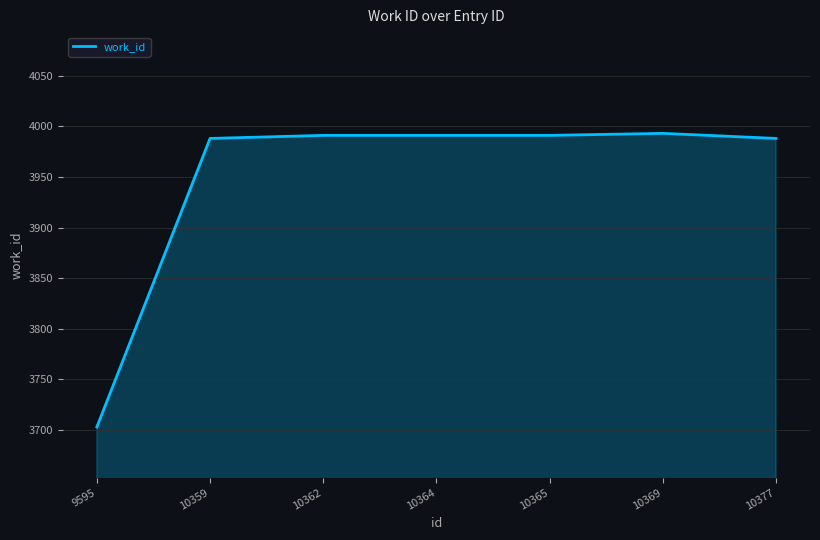

The value at 10359 is 5621. True or false?

False